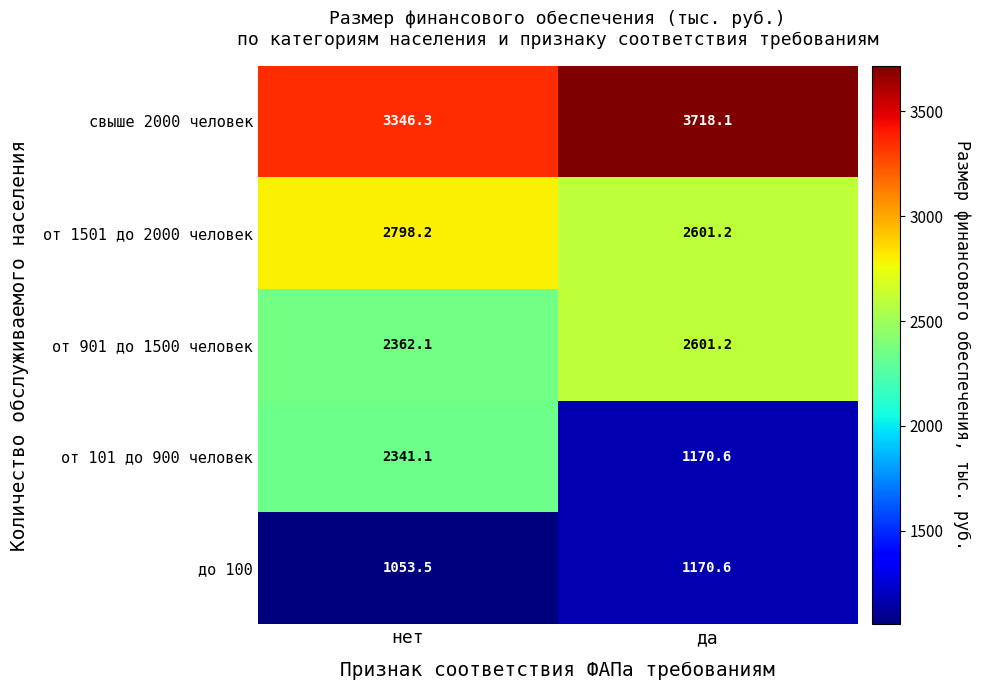

The value of свыше 2000 человек at нет is 3346.3. True or false?

True